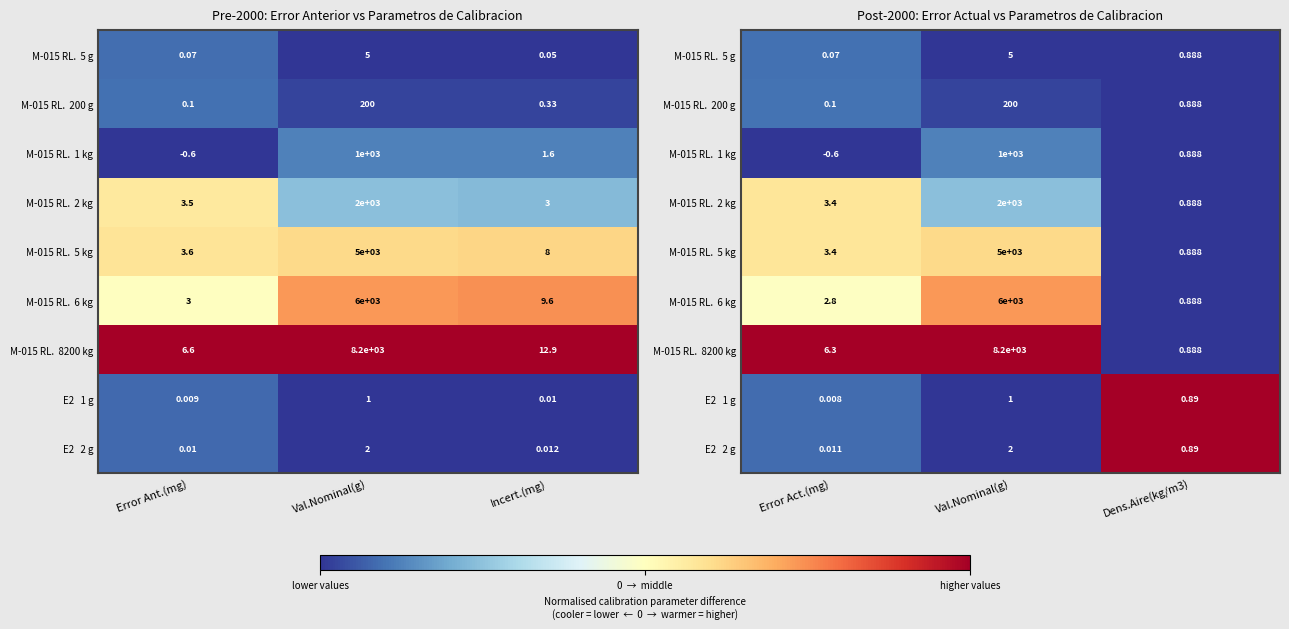

The value of M-015 RL. 1 kg at Dens.Aire(kg/m3) is -0.0. True or false?

False